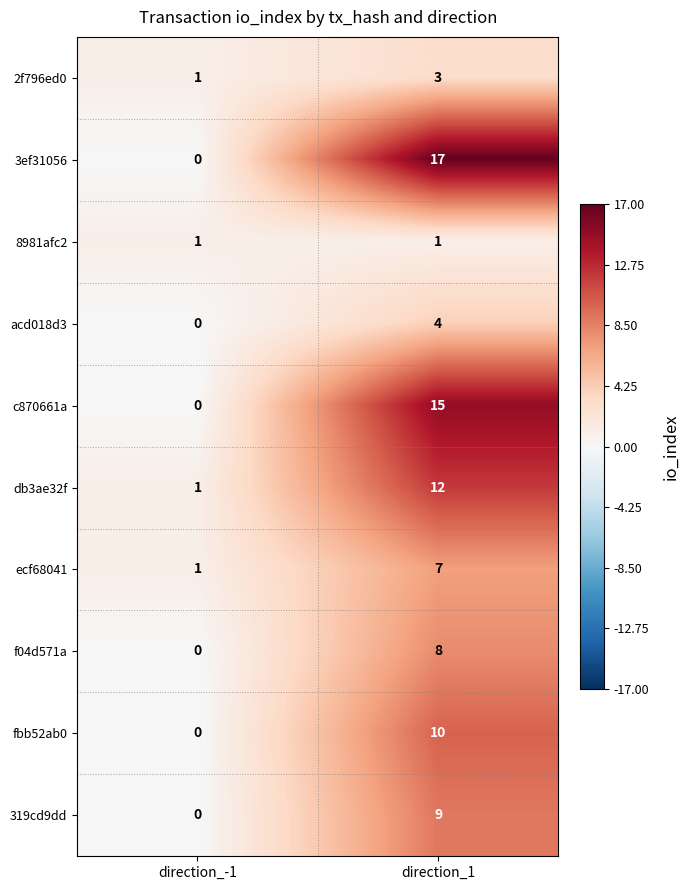

Reading right to left, what are all the values shown in this chart?

2f796ed0: 3	1
3ef31056: 17	0
8981afc2: 1	1
acd018d3: 4	0
c870661a: 15	0
db3ae32f: 12	1
ecf68041: 7	1
f04d571a: 8	0
fbb52ab0: 10	0
319cd9dd: 9	0